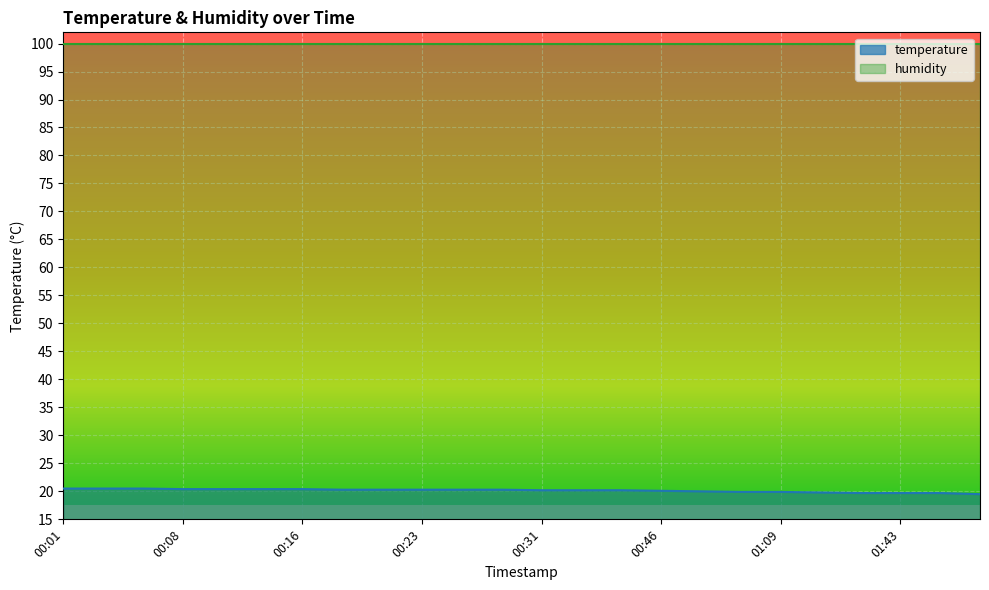

How many values are between 19 and 20?

8